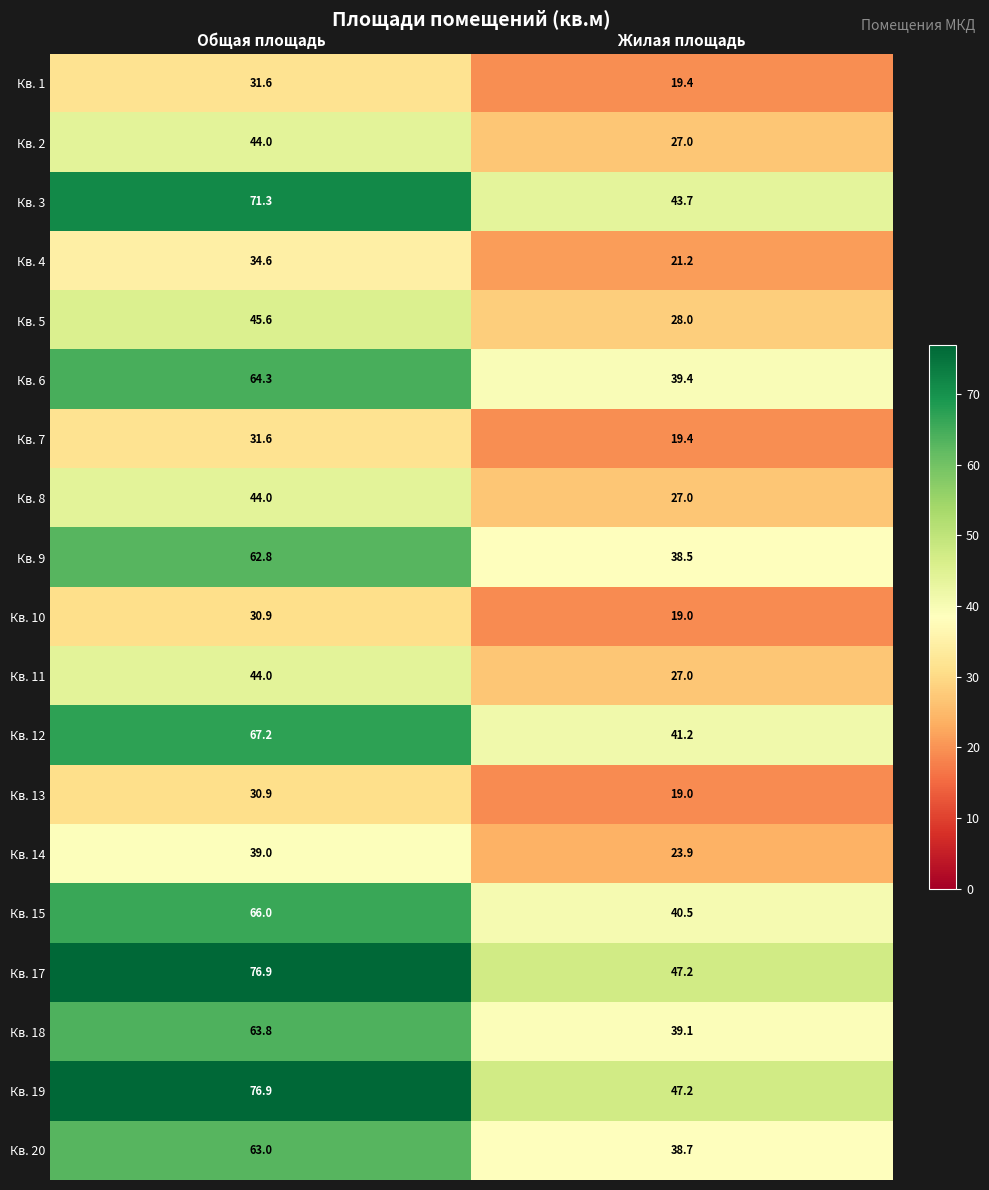

What is the sum of the Кв. 19 values at Жилая площадь and Общая площадь?

124.1